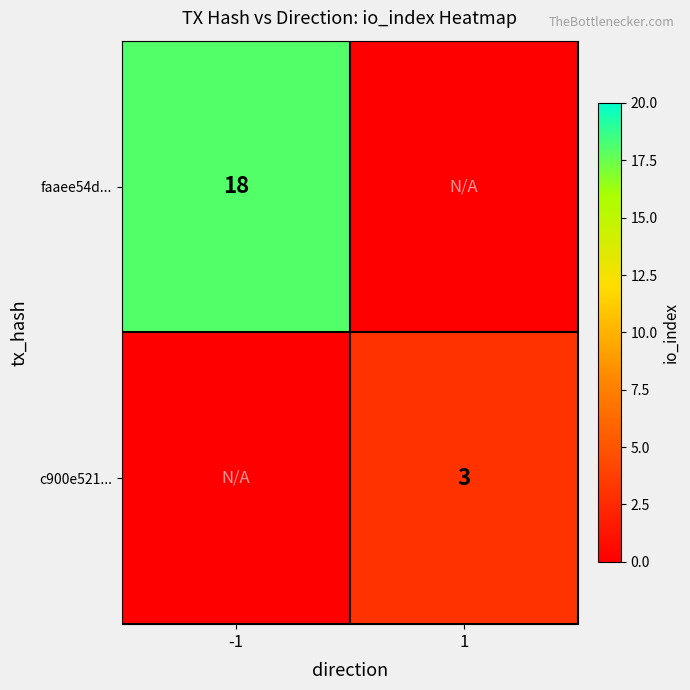

At which category is the sum across all series the highest?

-1